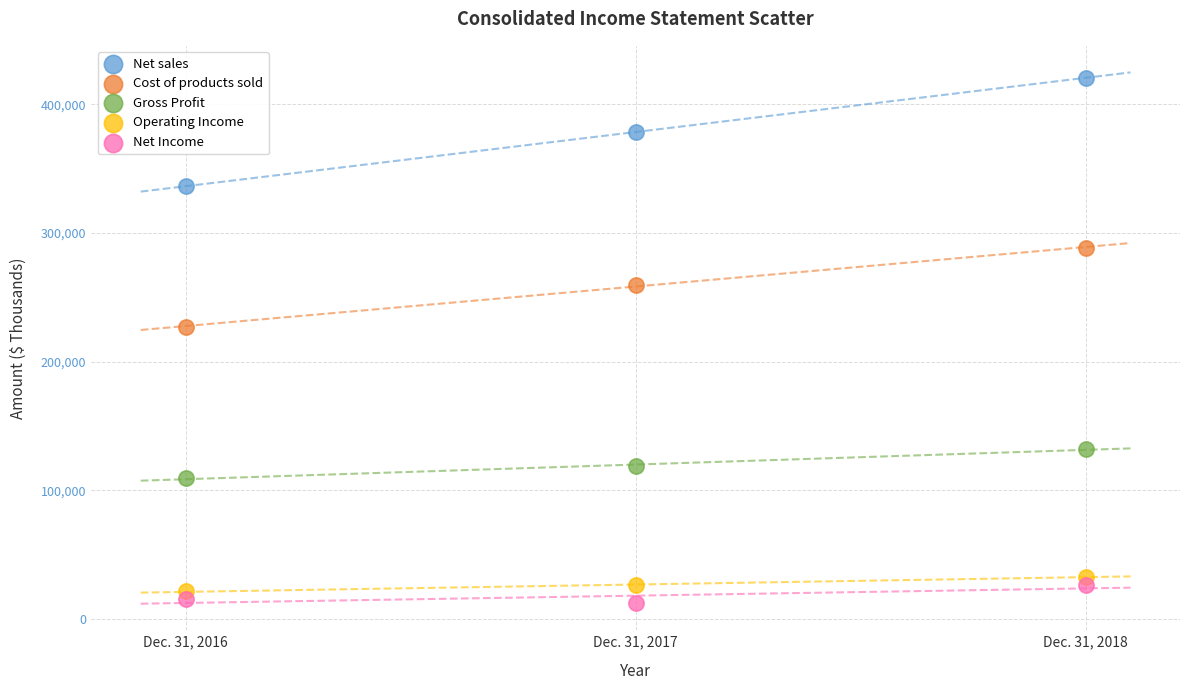

What are all the series names shown in the legend?

Net sales, Cost of products sold, Gross Profit, Operating Income, Net Income